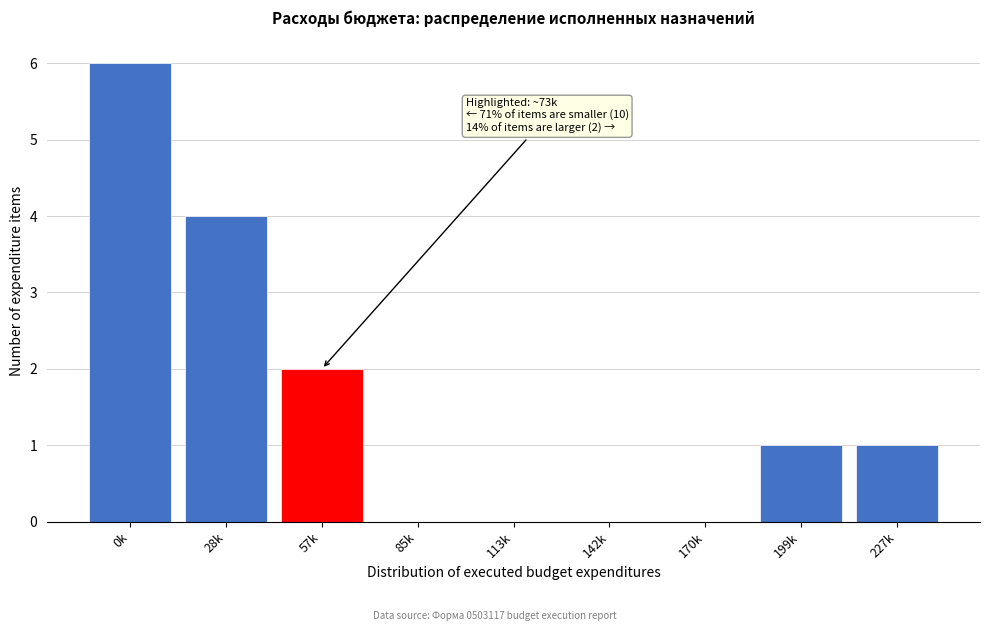

Reading left to right, extract all data points from this chart.

0k=6	28k=4	57k=2	85k=0	113k=0	142k=0	170k=0	199k=1	227k=1